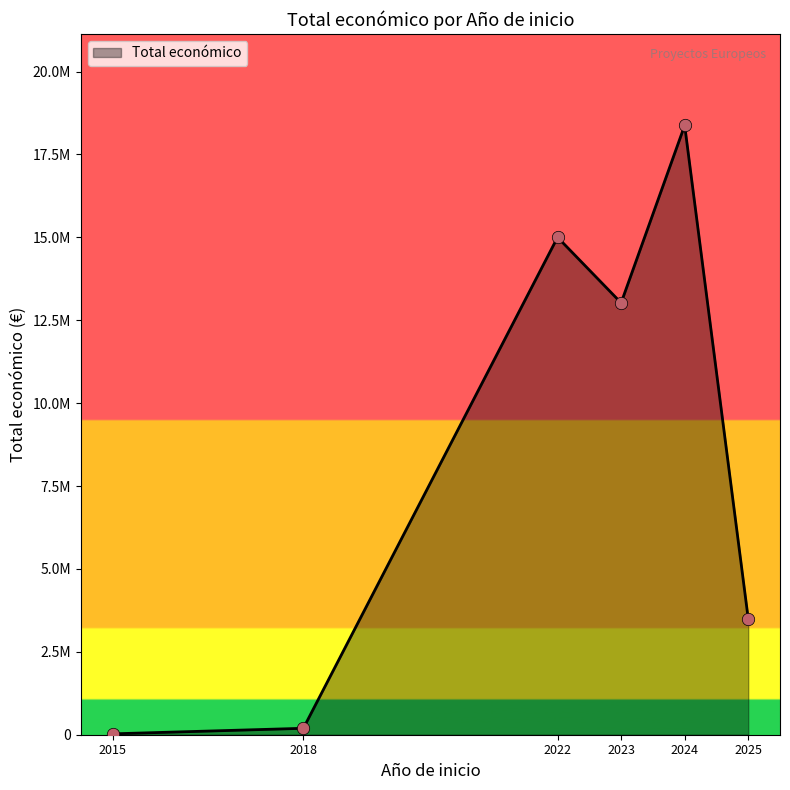

Is this an area chart (filled region under the line)?

Yes